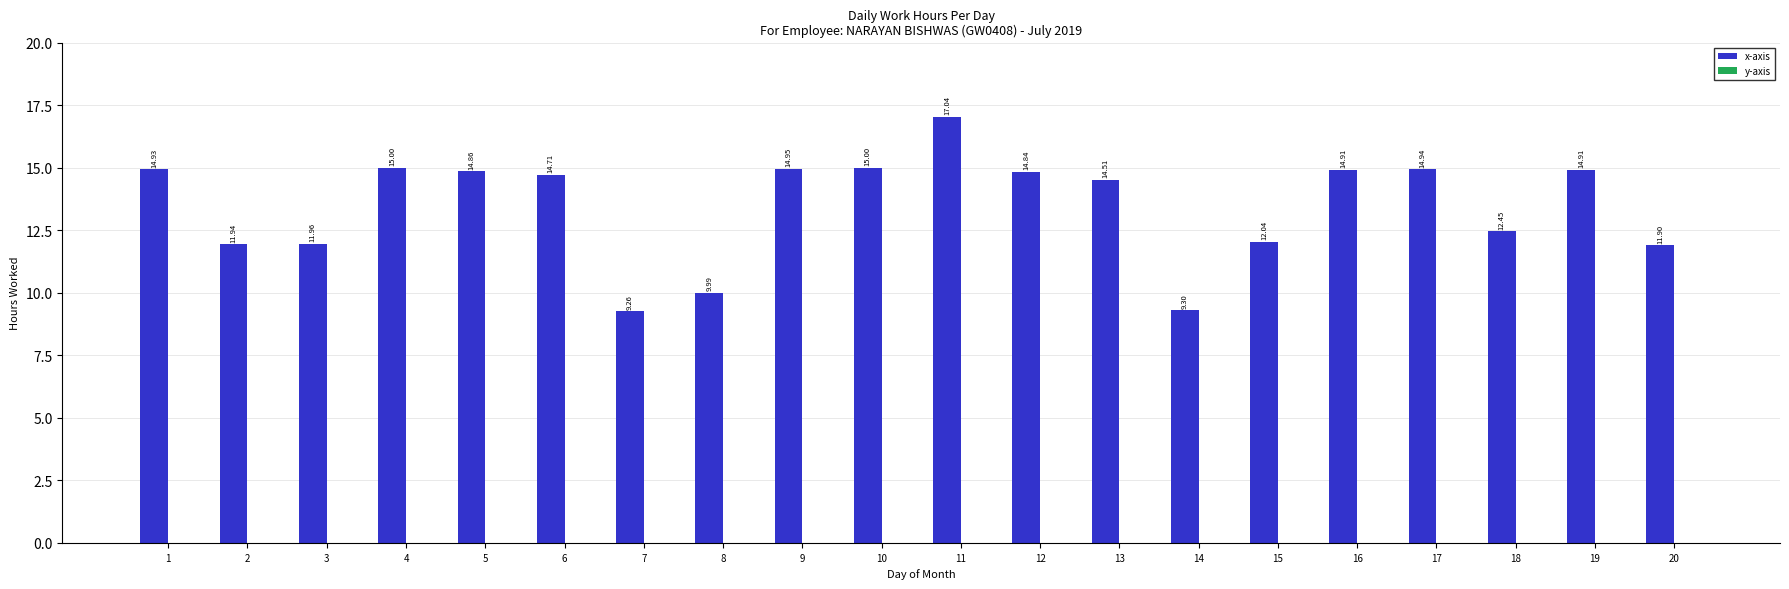

What is the ratio of the value at 10 to the value at 14?

1.6